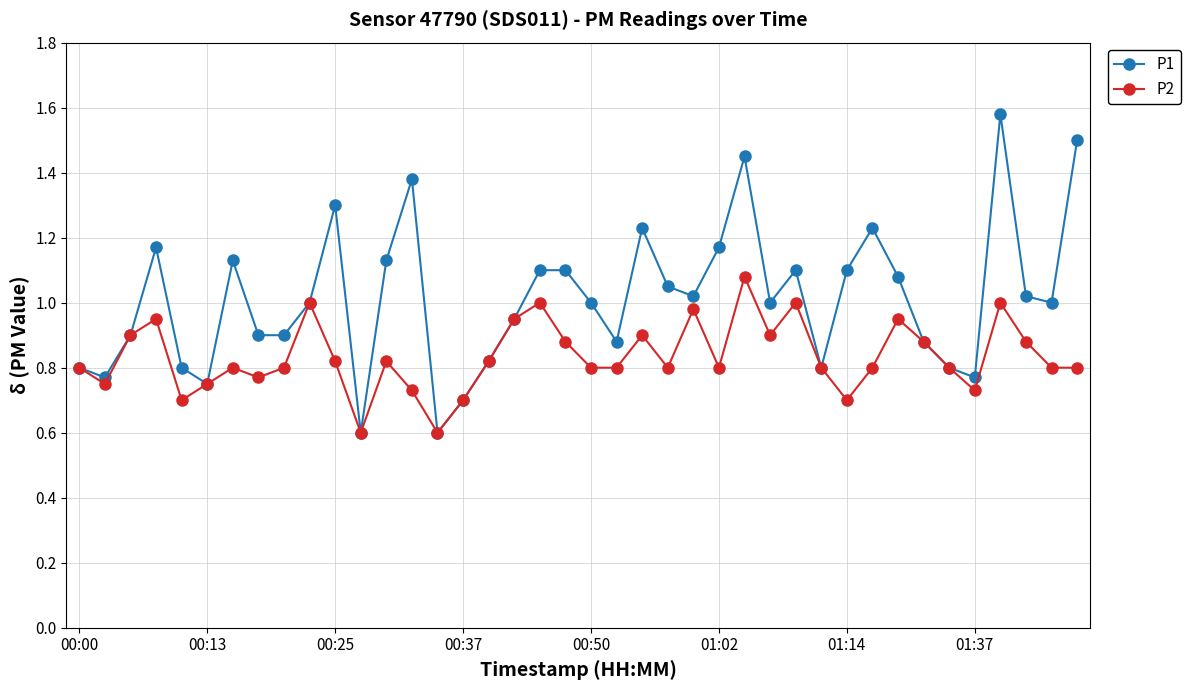

Which series has the largest range (max minus min)?

P1